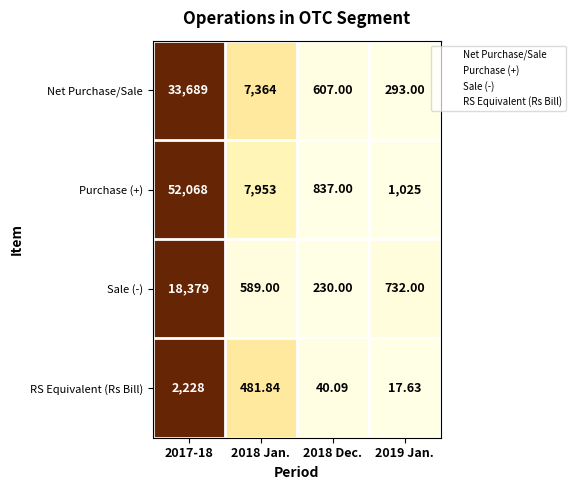

List the series in order of their overall mean, lowest first.

RS Equivalent (Rs Bill), Sale (-), Net Purchase/Sale, Purchase (+)